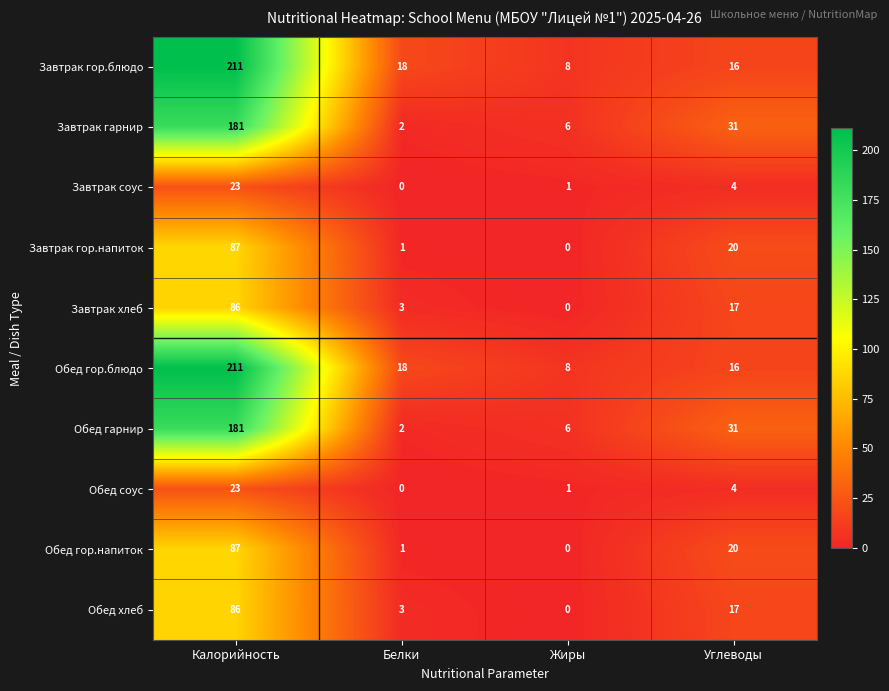

What is the spread (max minus min) of values at Жиры?

8